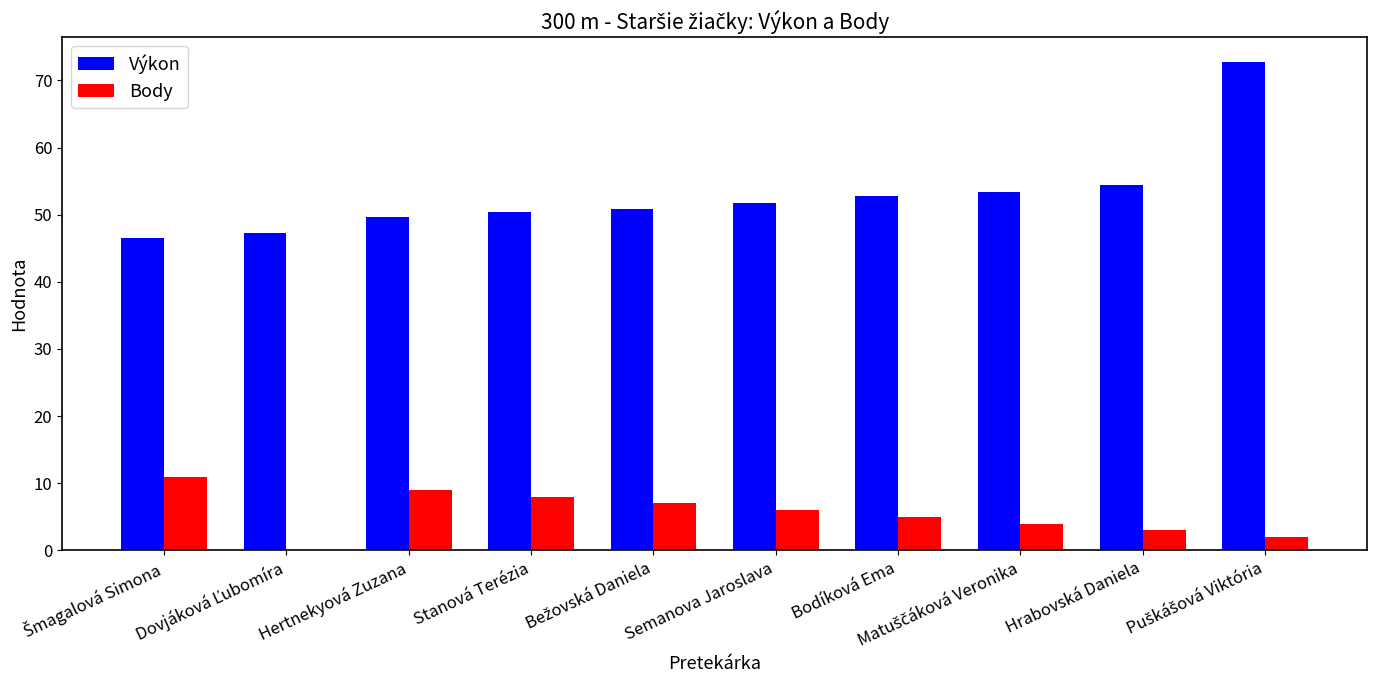

What is the highest value of the Výkon series?

72.8